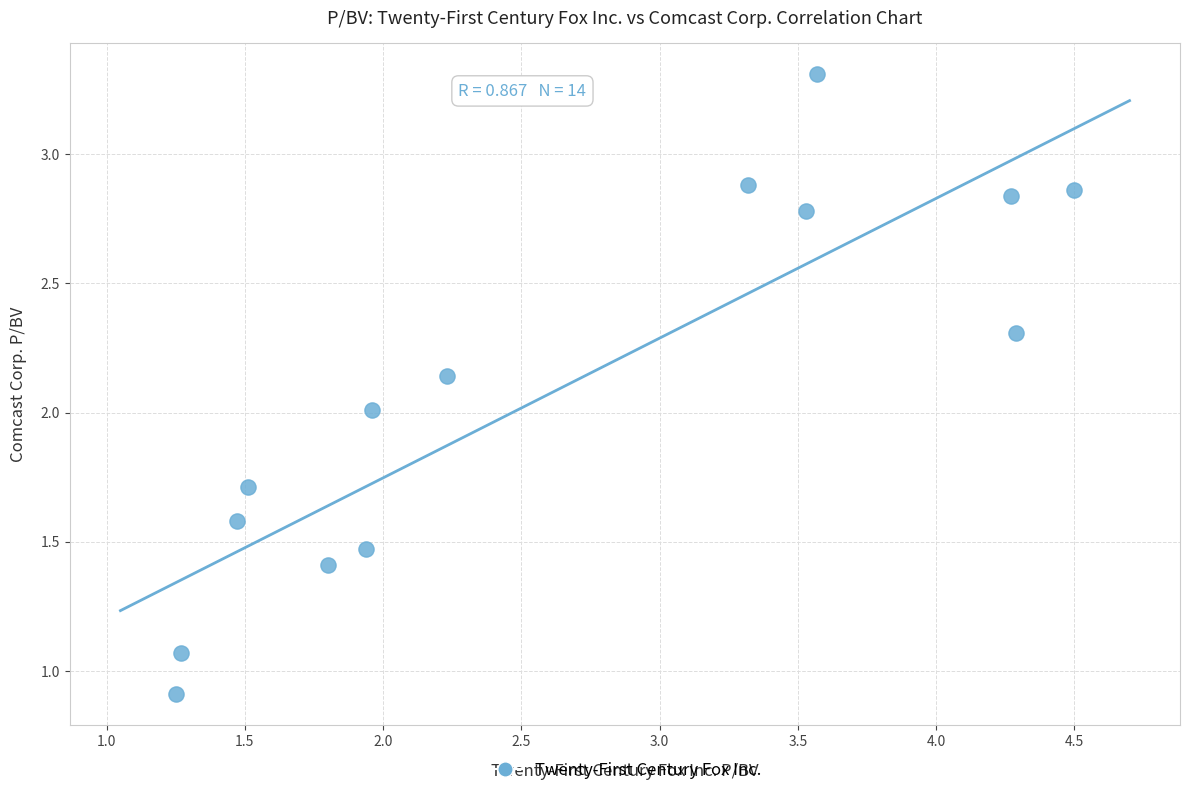

What is the range of X values (max minus min)?

3.2